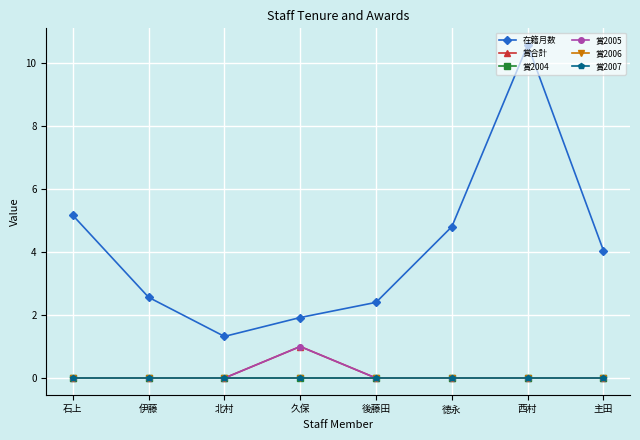

Reading left to right, transcribe all the data shown in this chart.

在籍月数: 石上=5.2	伊藤=2.6	北村=1.3	久保=1.9	後藤田=2.4	徳永=4.8	西村=10.6	主田=4.0
賞合計: 石上=0.0	伊藤=0.0	北村=0.0	久保=1.0	後藤田=0.0	徳永=0.0	西村=0.0	主田=0.0
賞2004: 石上=0.0	伊藤=0.0	北村=0.0	久保=0.0	後藤田=0.0	徳永=0.0	西村=0.0	主田=0.0
賞2005: 石上=0.0	伊藤=0.0	北村=0.0	久保=1.0	後藤田=0.0	徳永=0.0	西村=0.0	主田=0.0
賞2006: 石上=0.0	伊藤=0.0	北村=0.0	久保=0.0	後藤田=0.0	徳永=0.0	西村=0.0	主田=0.0
賞2007: 石上=0.0	伊藤=0.0	北村=0.0	久保=0.0	後藤田=0.0	徳永=0.0	西村=0.0	主田=0.0